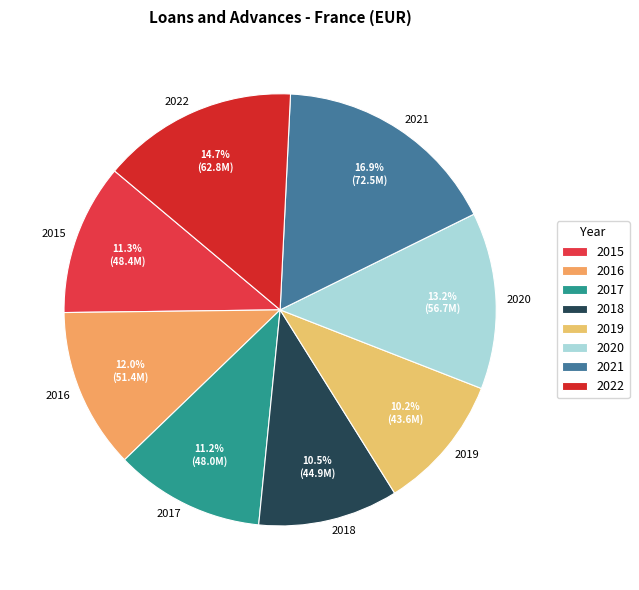

Do 2017 and 2022 together represent more than half of the pie?

No